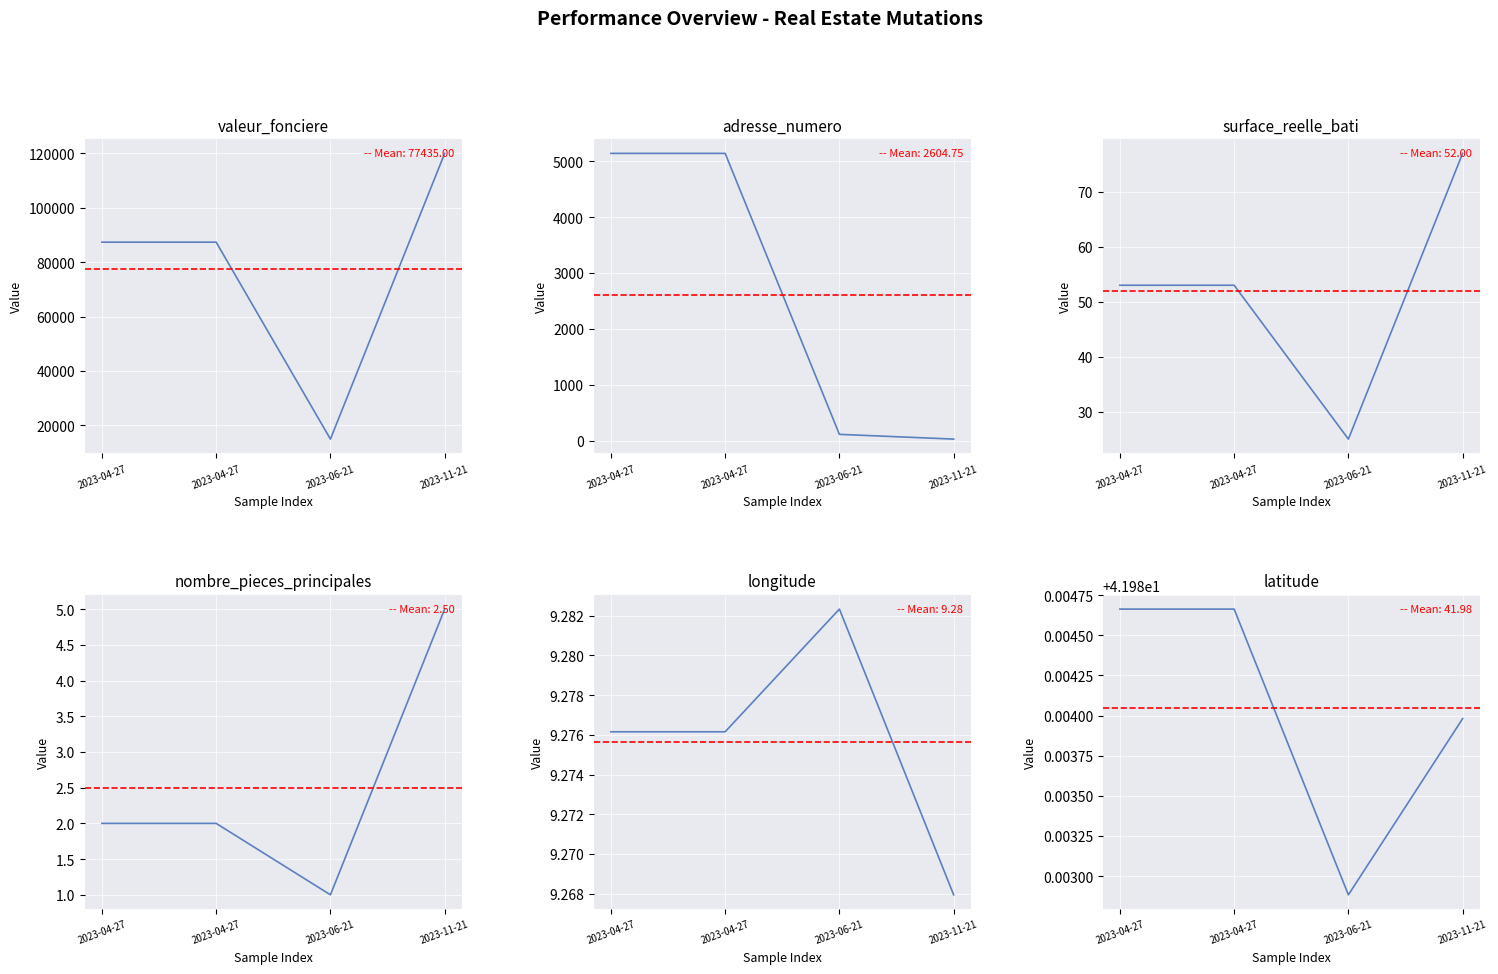

At which label is surface_reelle_bati closest to 51?

2023-04-27